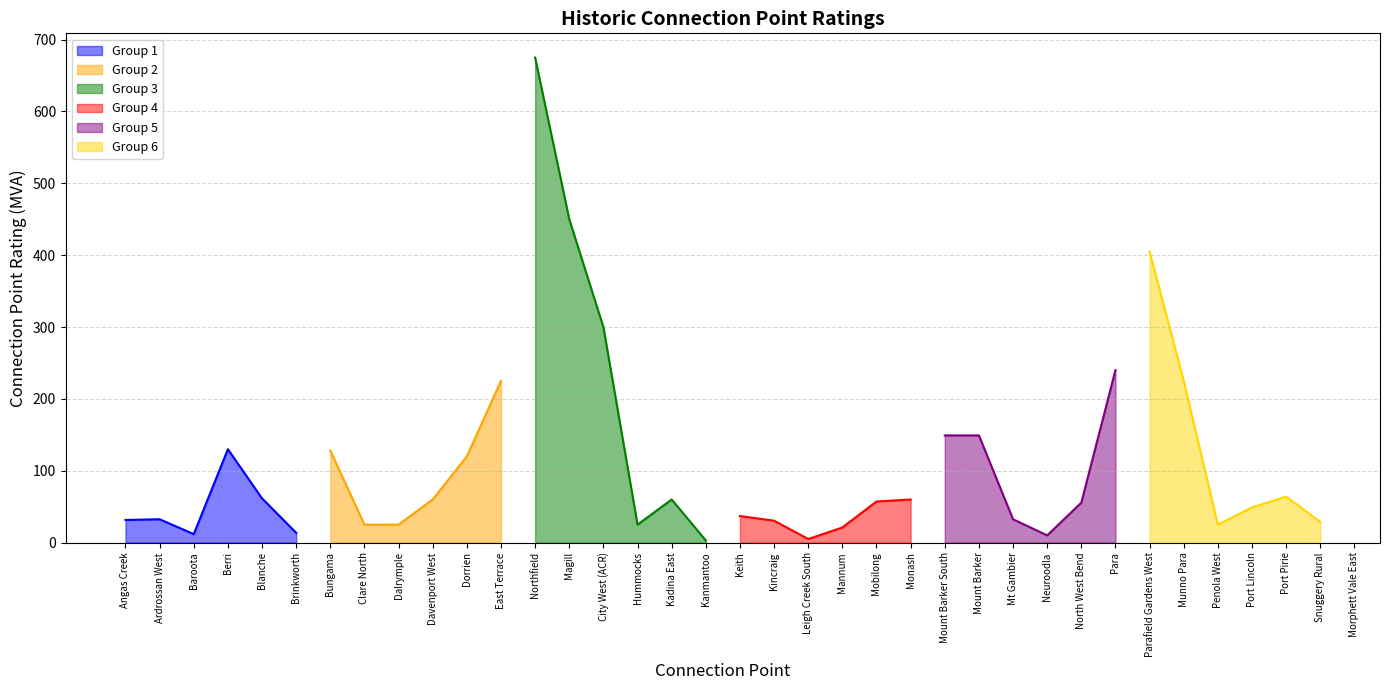

Which category has the highest value in the Group 1 series?

Berri